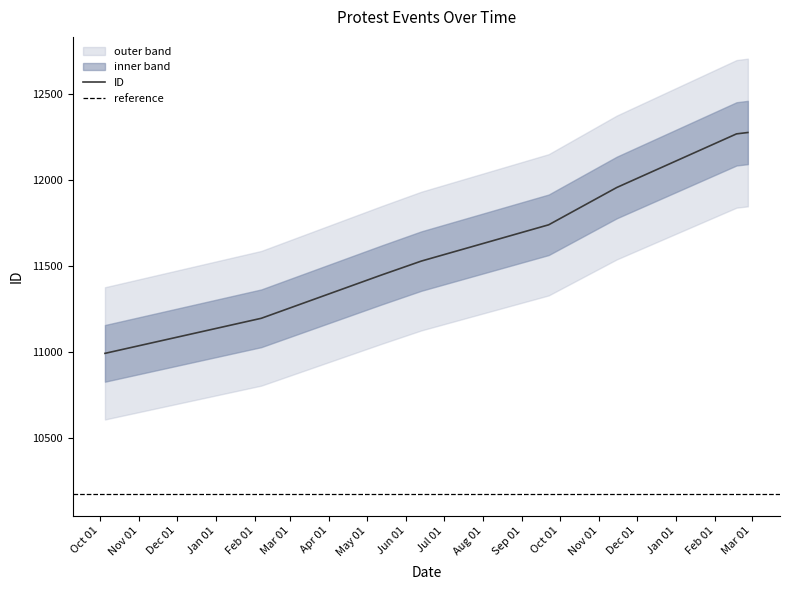

What is the difference between the maximum and minimum values?

1285